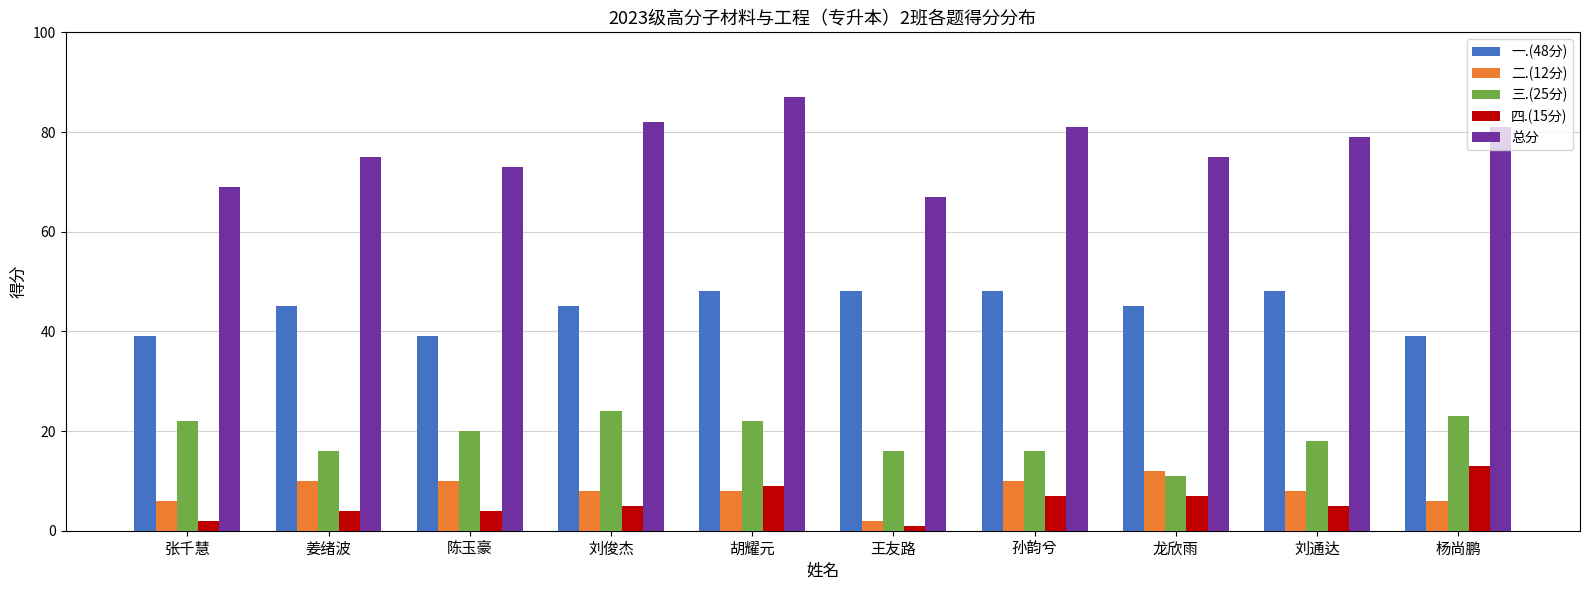

What is the maximum value for 三.(25分)?

24